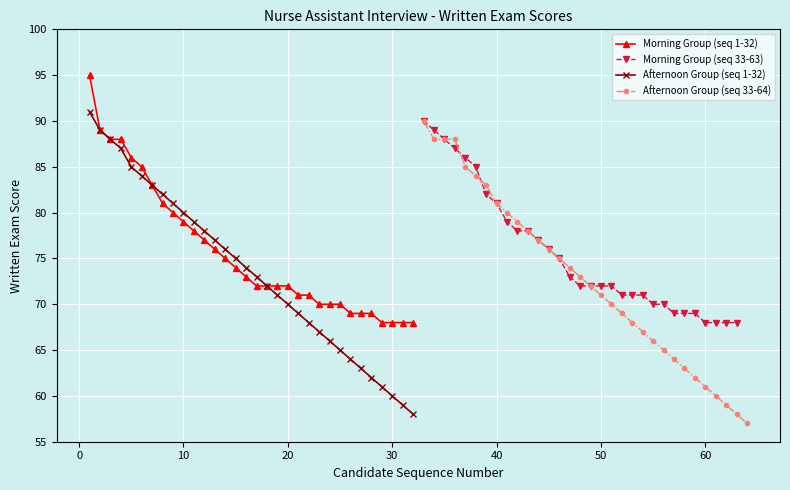

True or false: Morning Group Score (left) has more than 1 interior local peaks.

False